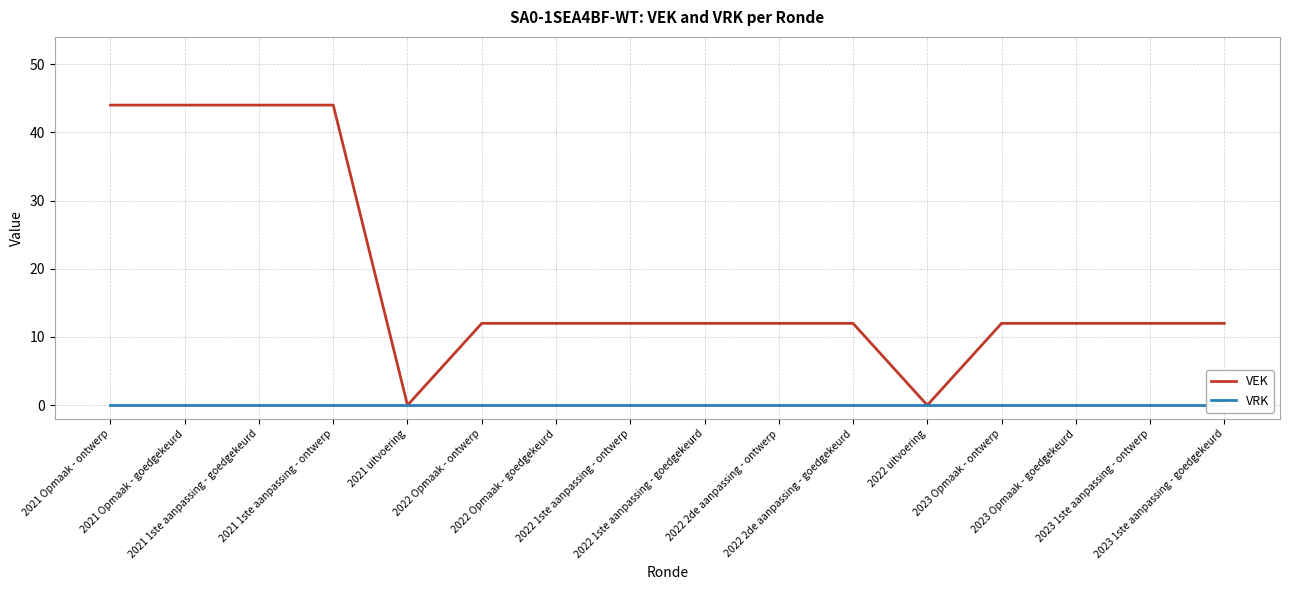

The VEK series shows 44 at 2021 Opmaak - ontwerp. True or false?

True